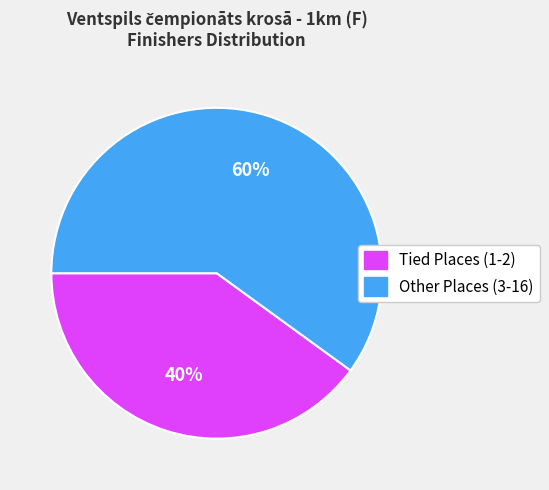

Does any single category account for the majority?

Yes